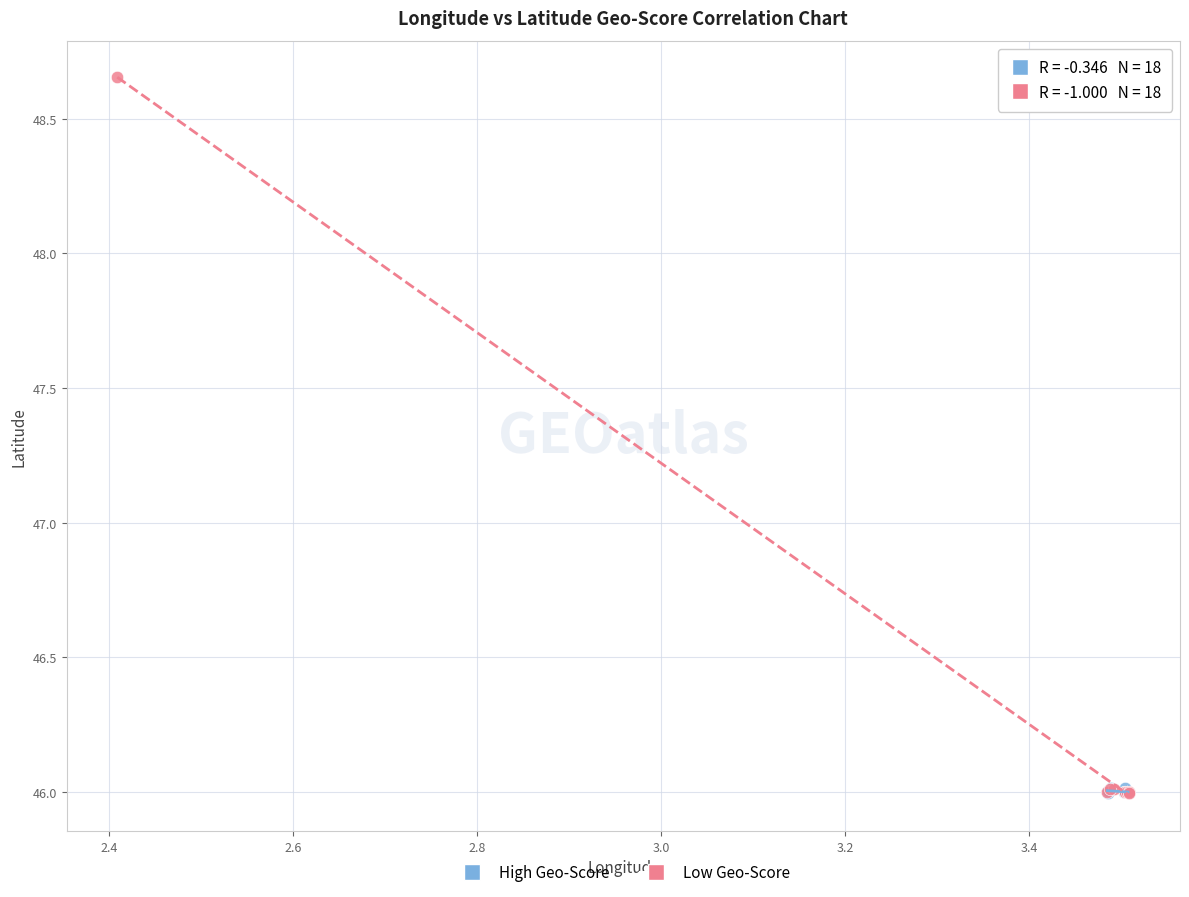

Which series has the widest spread of Y values?

Low Geo-Score